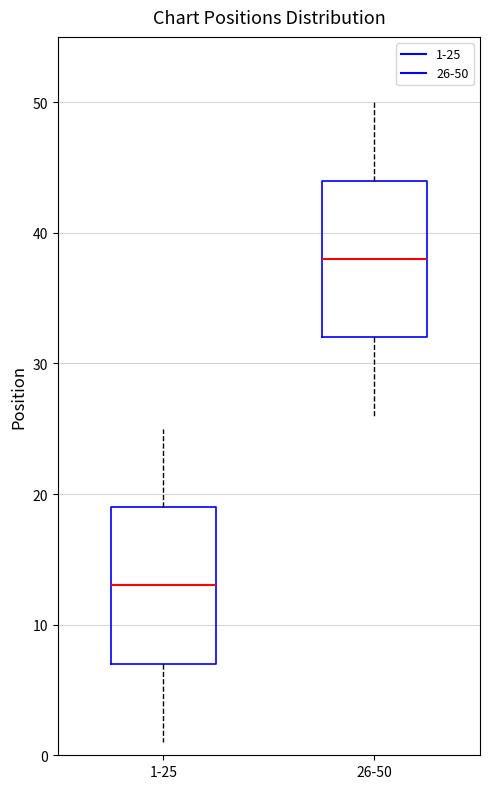

Reading left to right, read every box against the y-axis: the position of its median line, the range the box covers, and the ends of its whiskers. The values are not printed on the chart, so give them approximately, as read against the axis.

1-25: median 13, box 7 to 19, whiskers 1 to 25
26-50: median 38, box 32 to 44, whiskers 26 to 50